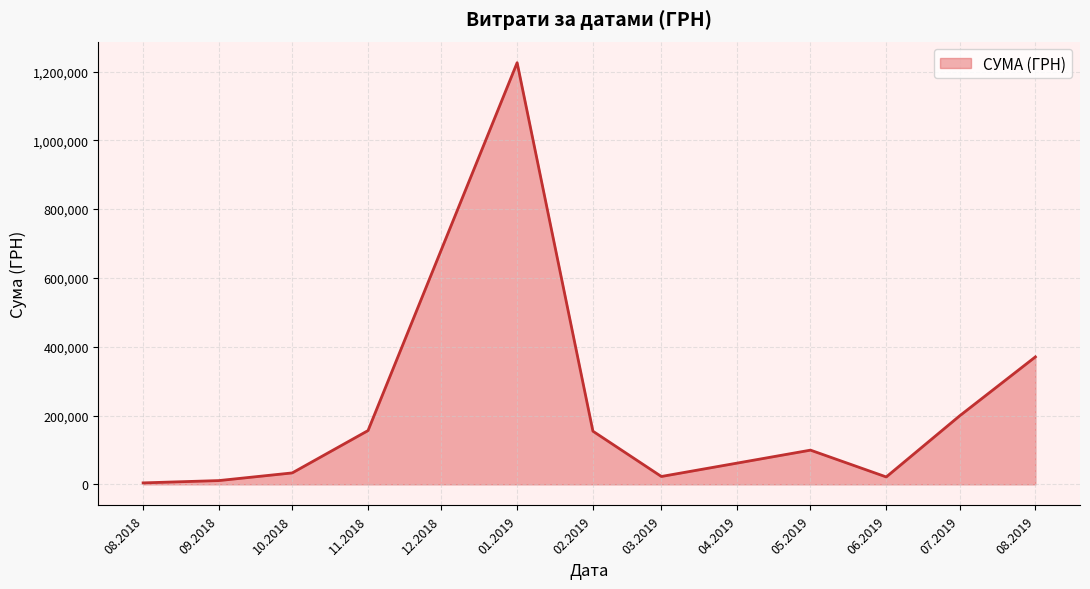

Is it true that the value at 08.2019 is 495199.2?

False